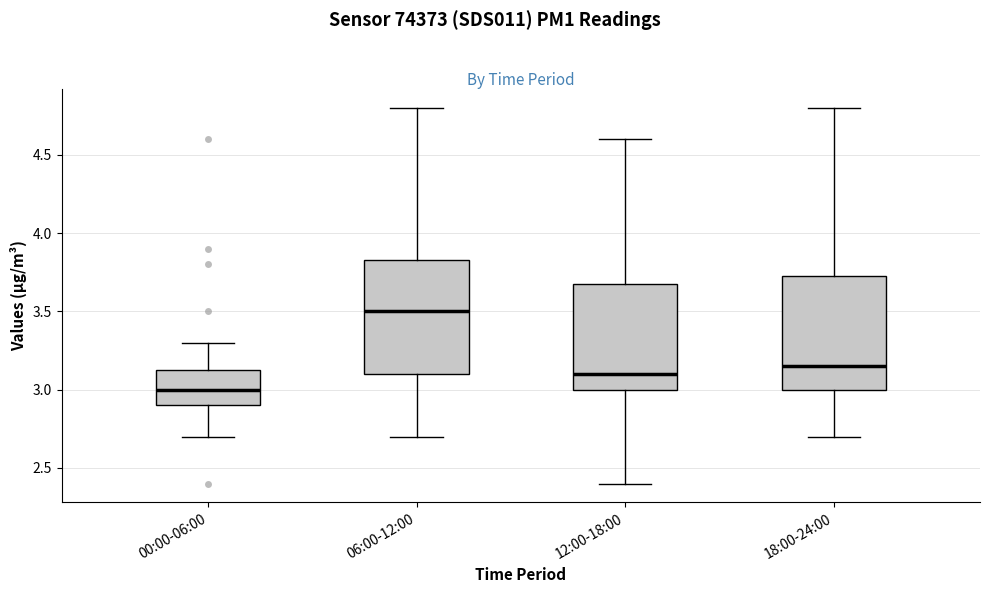

Reading left to right, read every box against the y-axis: the position of its median line, the range the box covers, and the ends of its whiskers. The values are not printed on the chart, so give them approximately, as read against the axis.

00:00-06:00: median 3.00, box 2.90 to 3.15, whiskers 2.70 to 3.30
06:00-12:00: median 3.50, box 3.10 to 3.85, whiskers 2.70 to 4.80
12:00-18:00: median 3.10, box 3.00 to 3.70, whiskers 2.40 to 4.60
18:00-24:00: median 3.15, box 3.00 to 3.75, whiskers 2.70 to 4.80